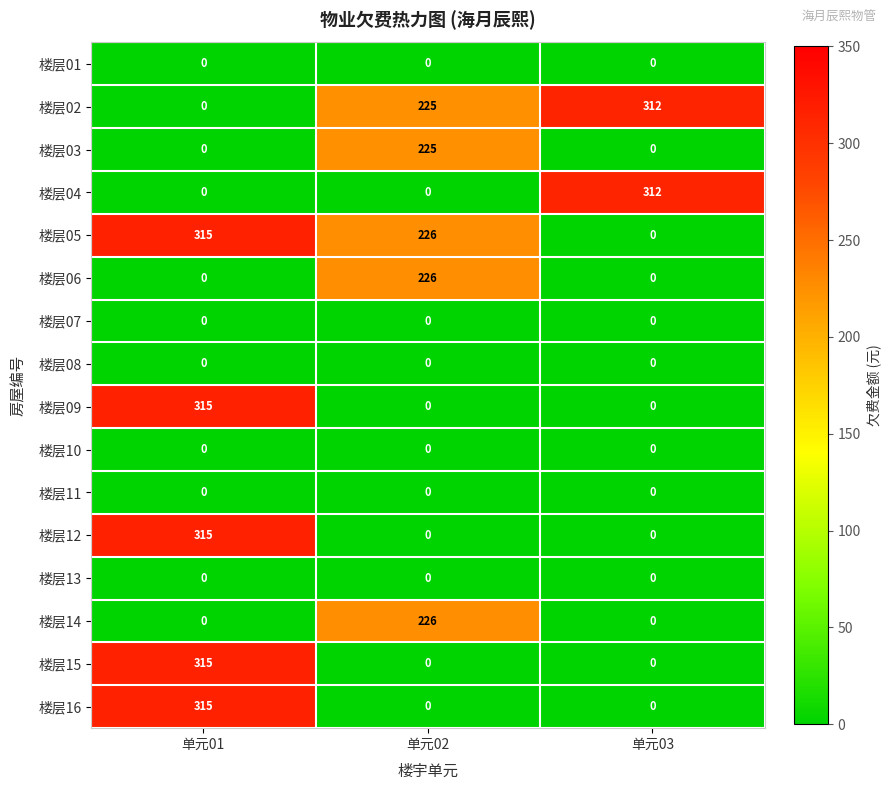

What is the difference between the highest and lowest values at 单元03?

312